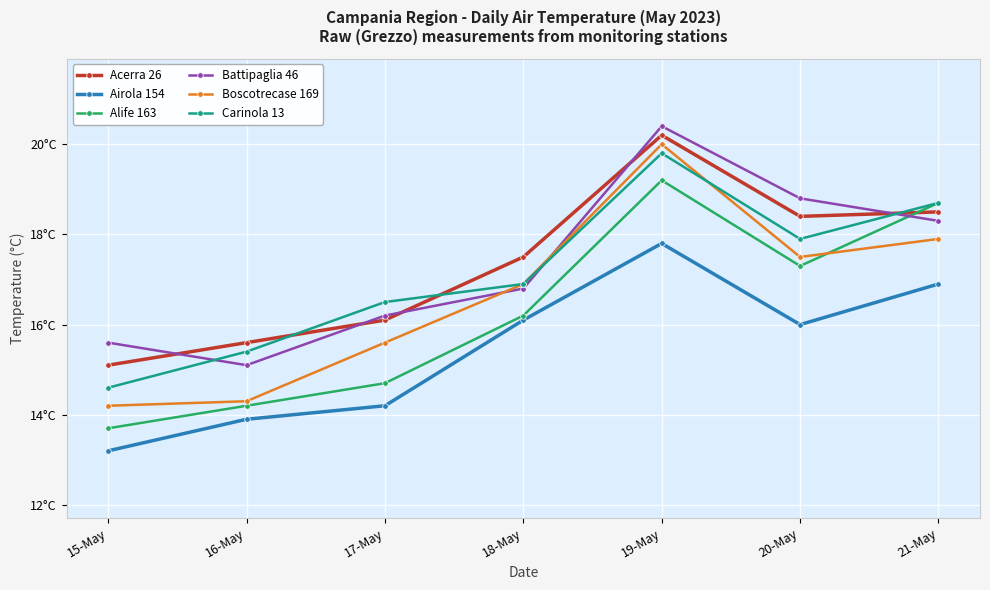

Is it true that Carinola 13 equals 16.9 at 18-May?

True